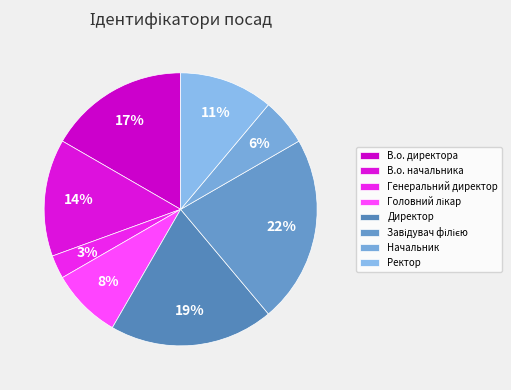

To the nearest percent, what percentage of the pie is В.о. начальника?

14%